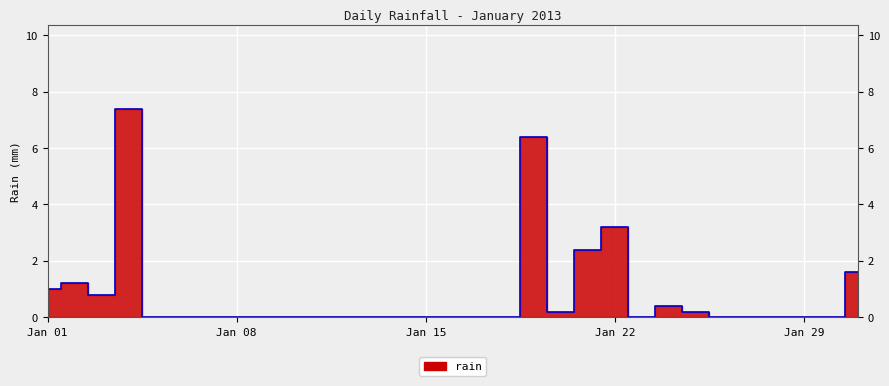

What is the maximum value shown in the chart?

7.4